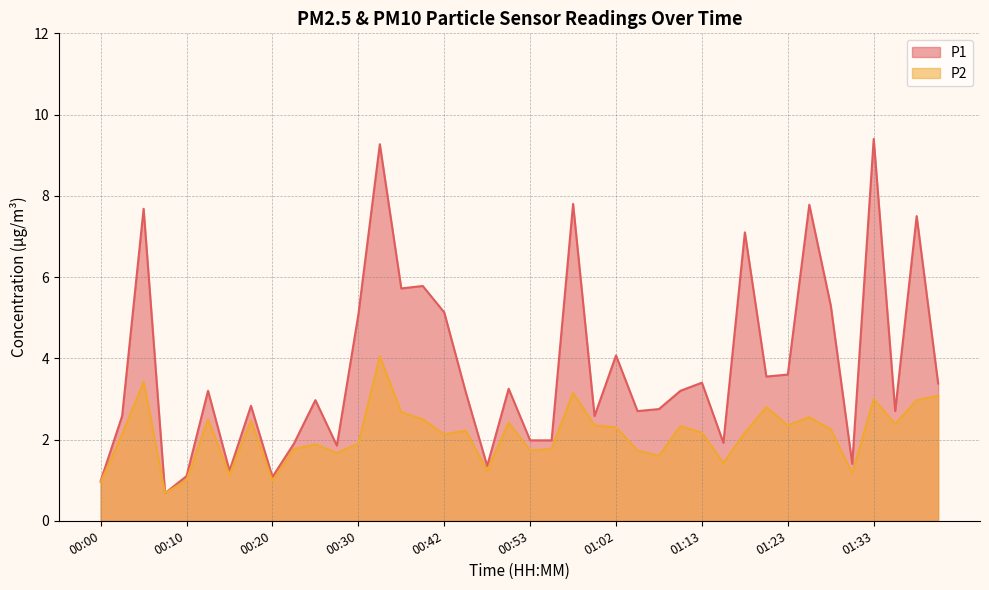

How many values in the P1 series are below 3?

19